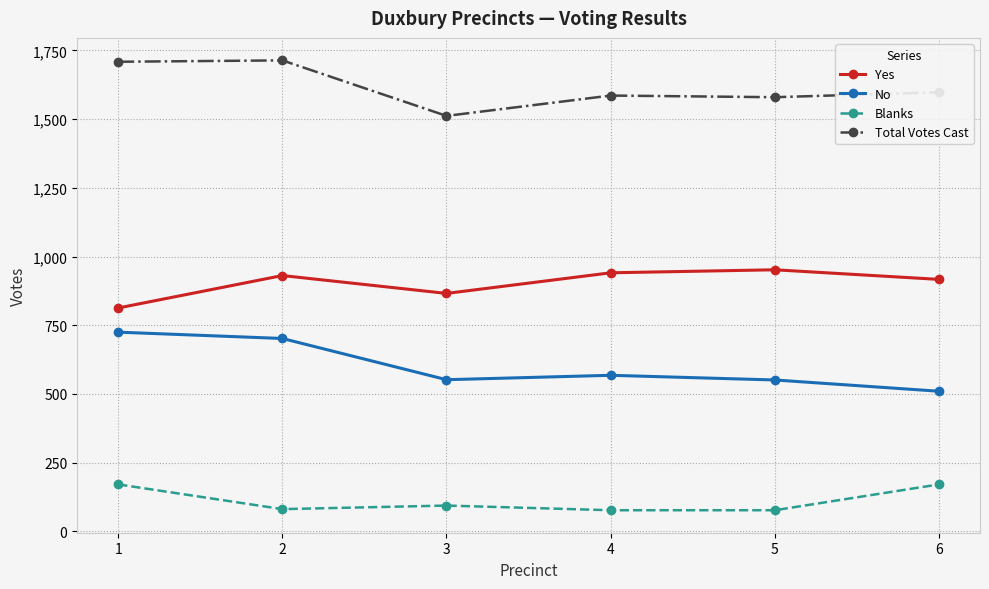

Between 1 and 3, which series saw the biggest shift?

Total Votes Cast